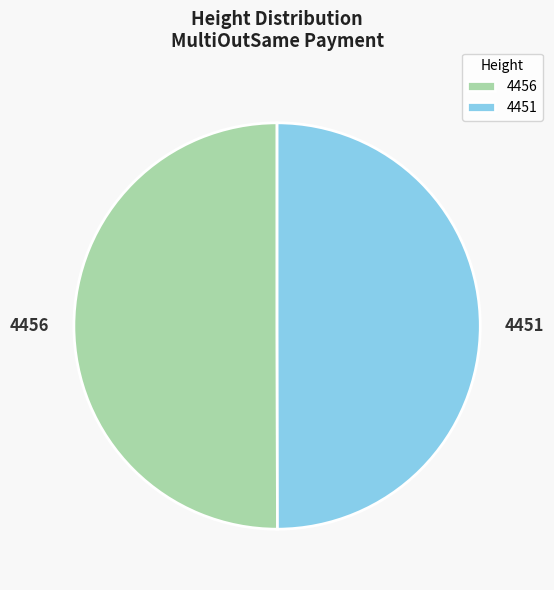

How many slices are in this pie chart?

2